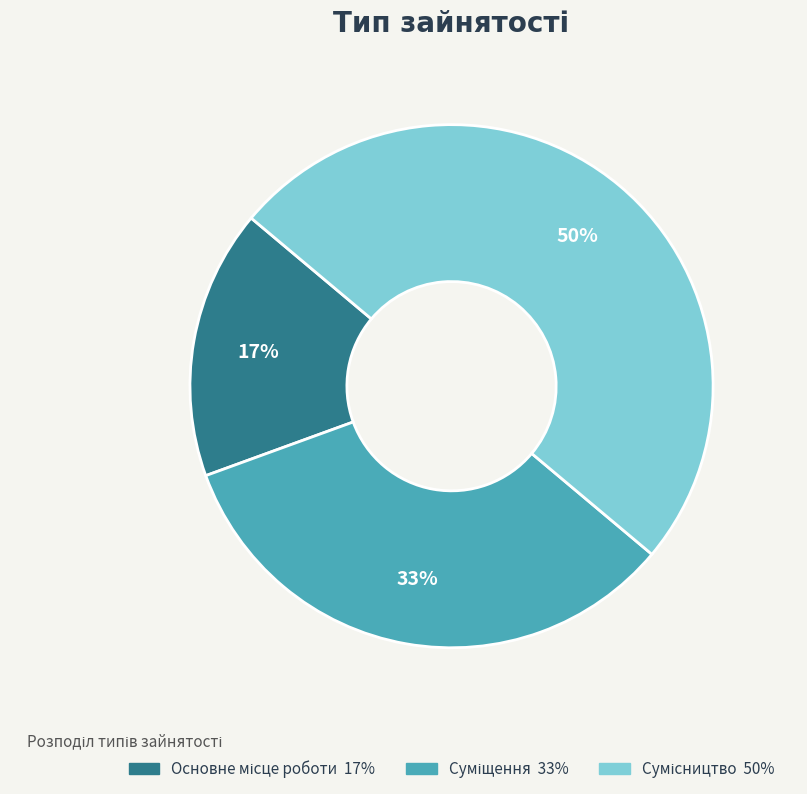

To the nearest percent, what is the average slice percentage?

33%